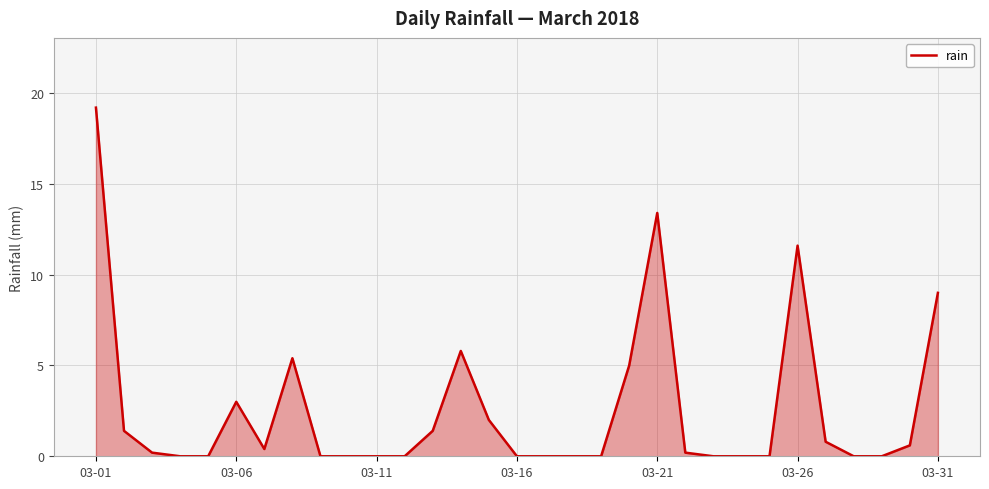

What is the difference between the maximum and minimum values?

19.2